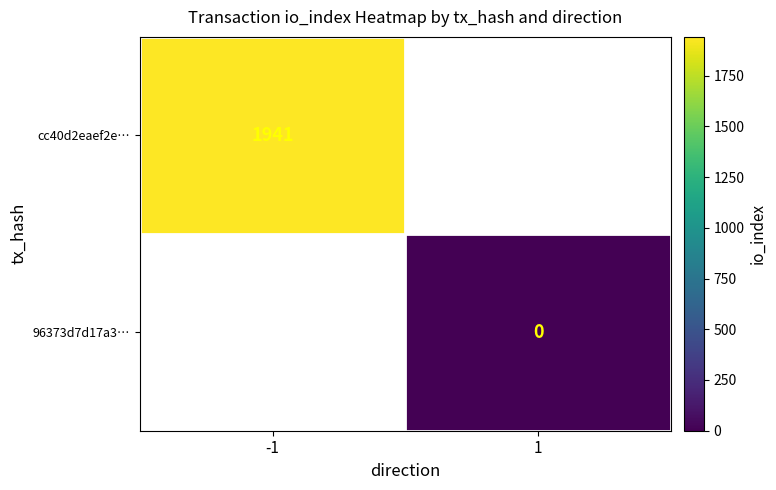

The value of cc40d2eaef2e… at -1 is 1941. True or false?

True